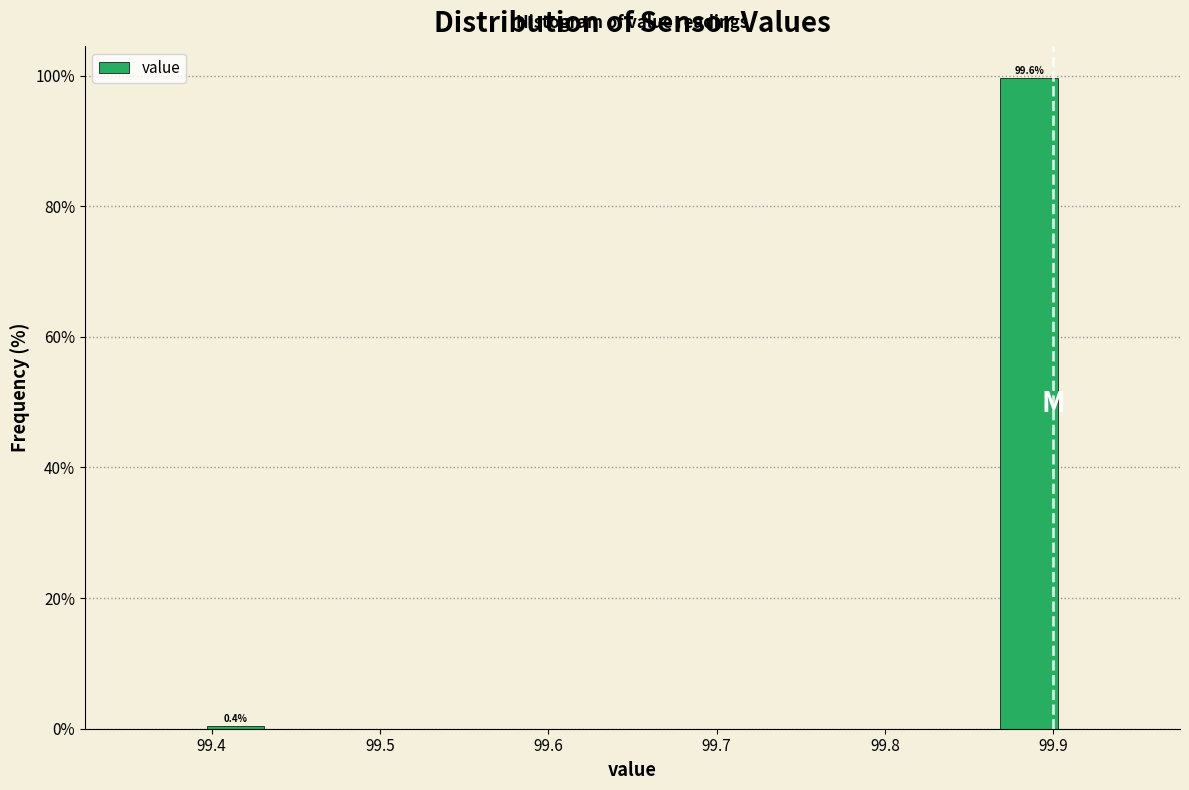

Which range on the x-axis has the tallest bar?

99.86 to 99.91